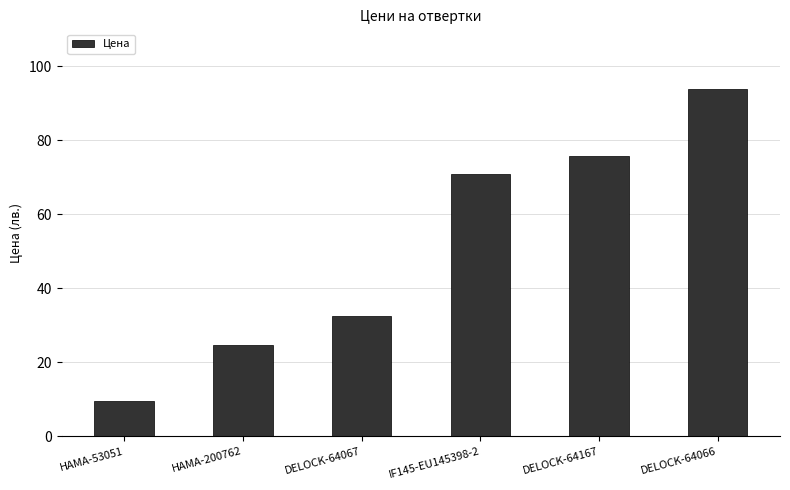

Rank the categories by value from lowest to highest.

HAMA-53051, HAMA-200762, DELOCK-64067, IF145-EU145398-2, DELOCK-64167, DELOCK-64066